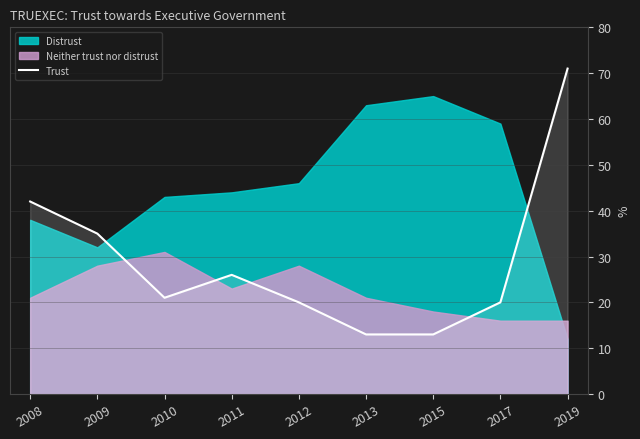

The value of Trust at 2011 is 26. True or false?

True